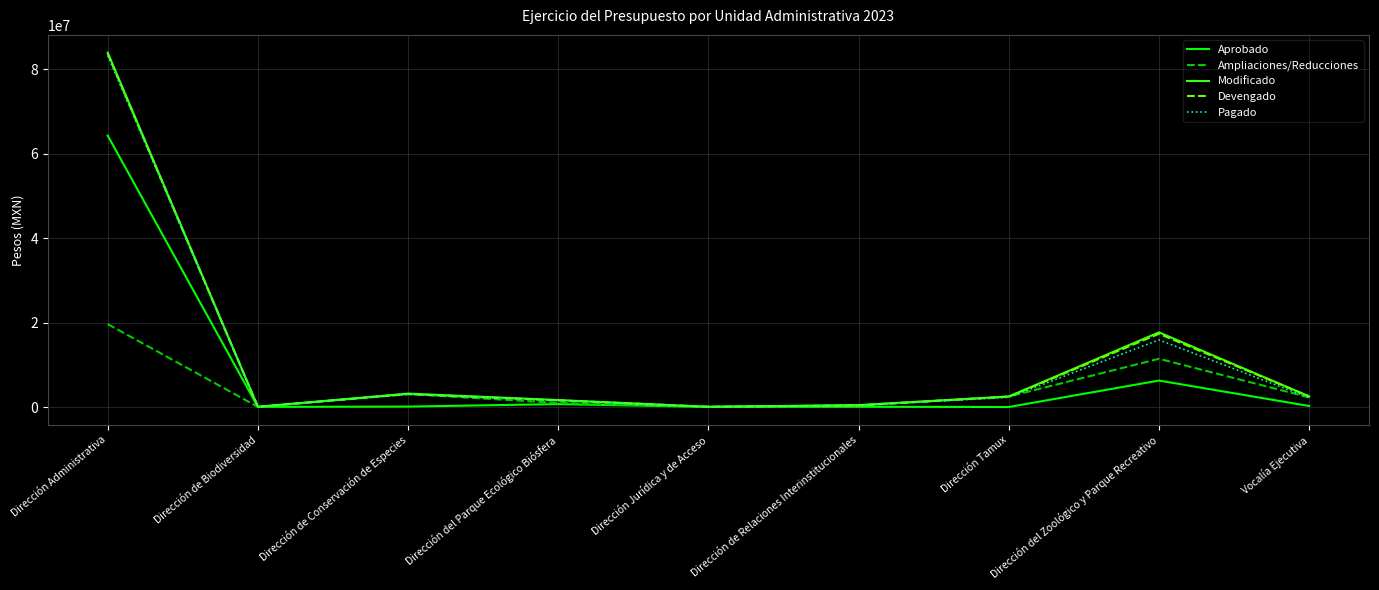

Is it true that Devengado equals 83720854 at Dirección Administrativa?

True